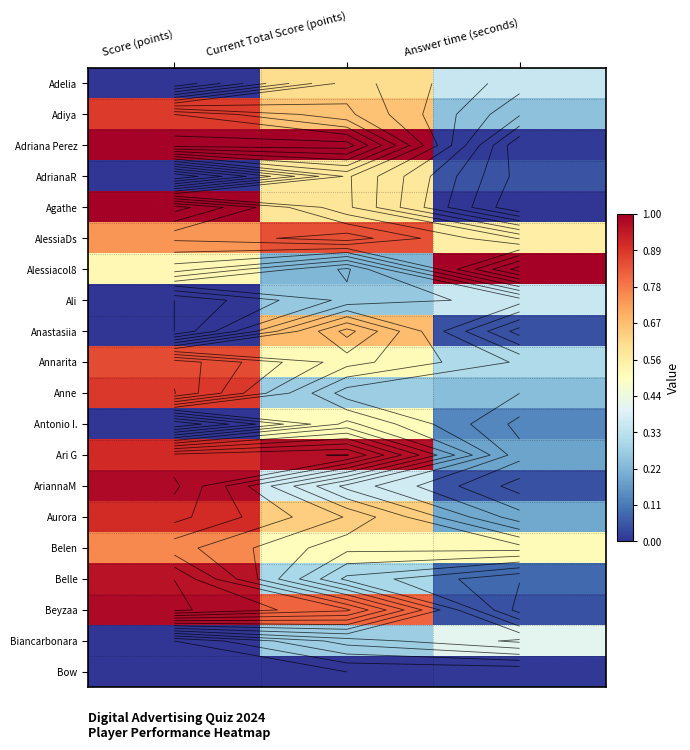

The value of Belle at Answer time (seconds) is 0.0. True or false?

False